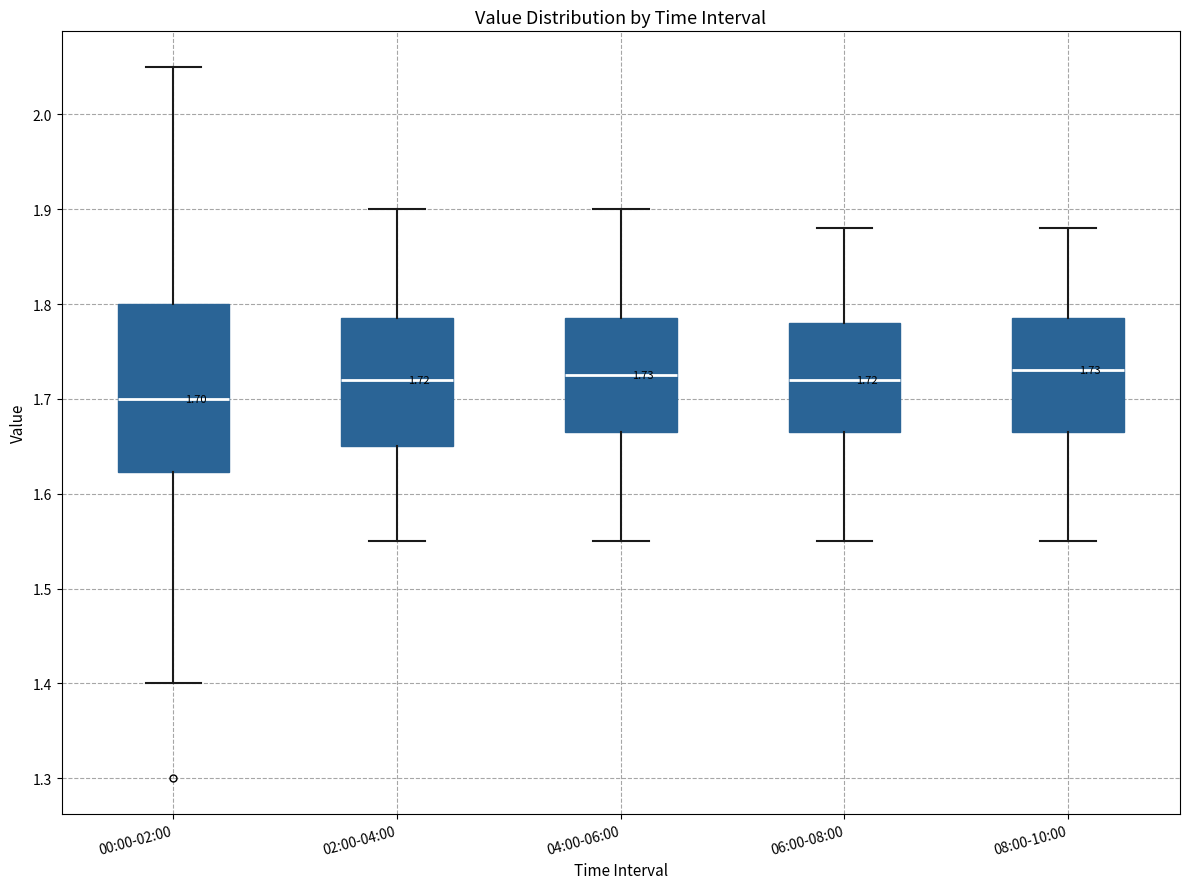

Comparing the boxes themselves (not the whiskers), which one is the tallest?

00:00-02:00